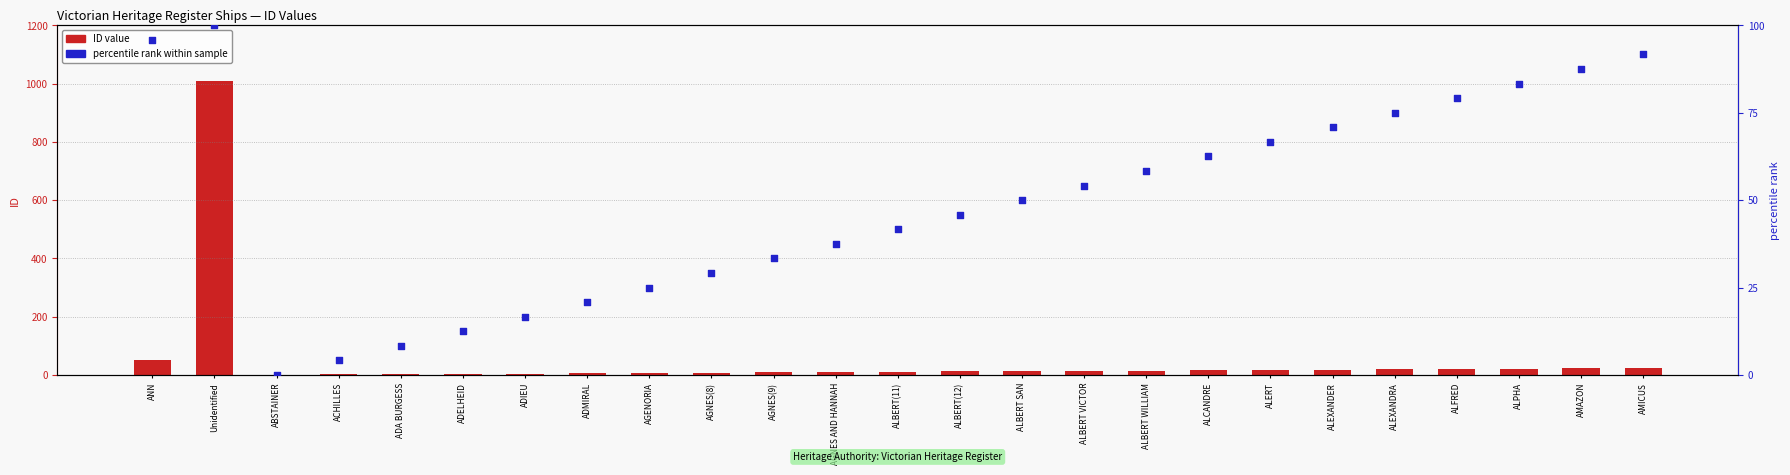

Which series has the largest total across all categories?

ID value